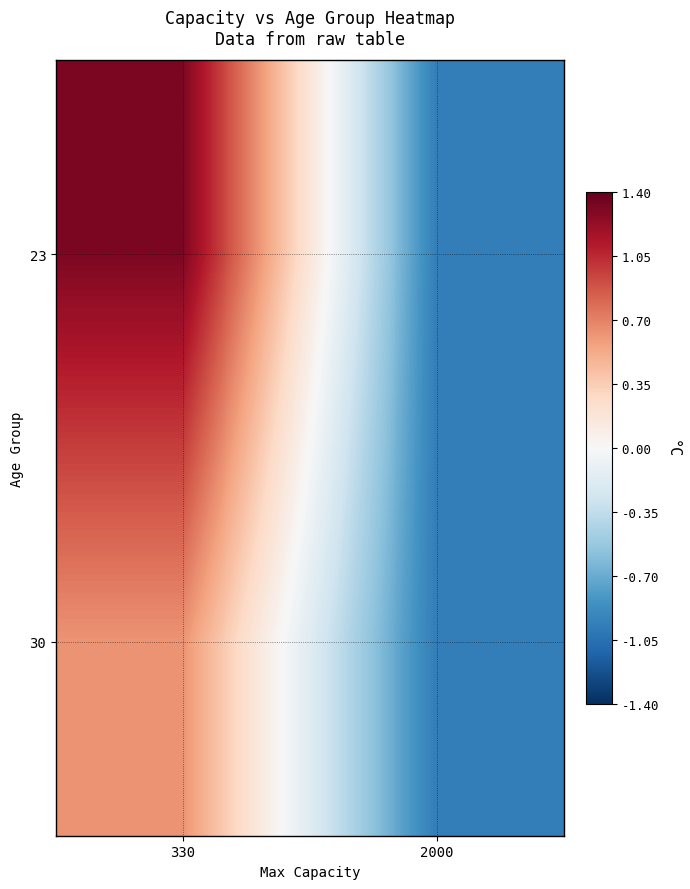

Count the number of data series in this chart.

2